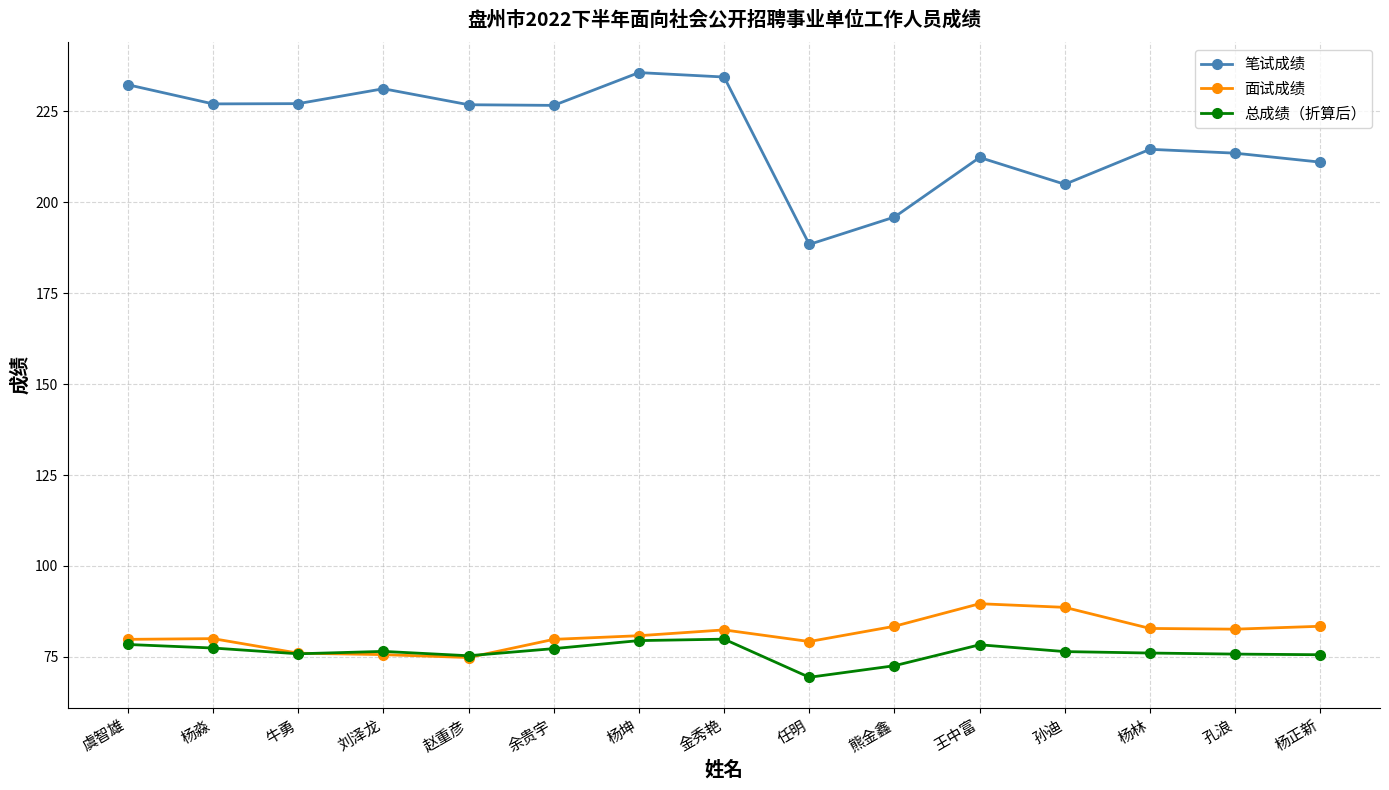

The value of 总成绩（折算后） at 杨正新 is 75.6. True or false?

True